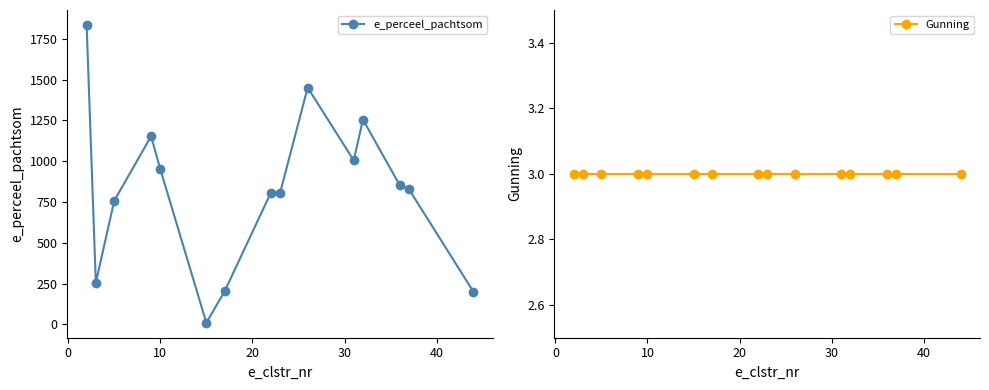

True or false: e_perceel_pachtsom has more than 2 points higher than both neighbors.

True